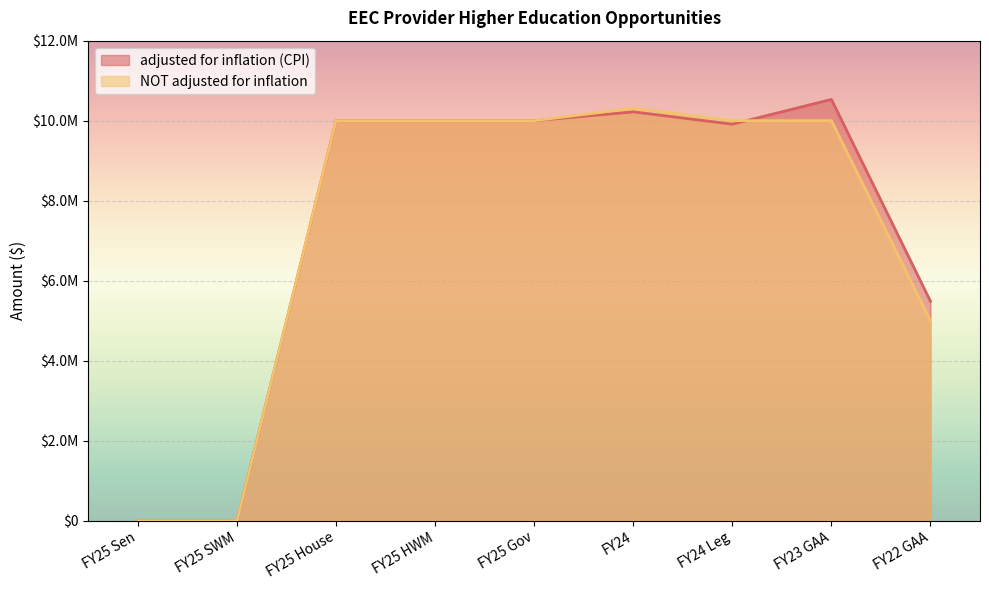

What is the label of the 5th point from the left?

FY25 Gov